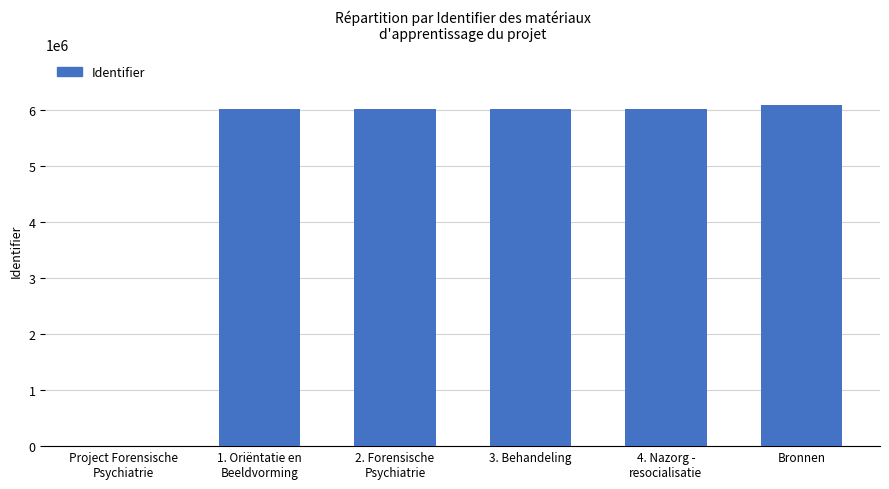

What is the average value?

5019728